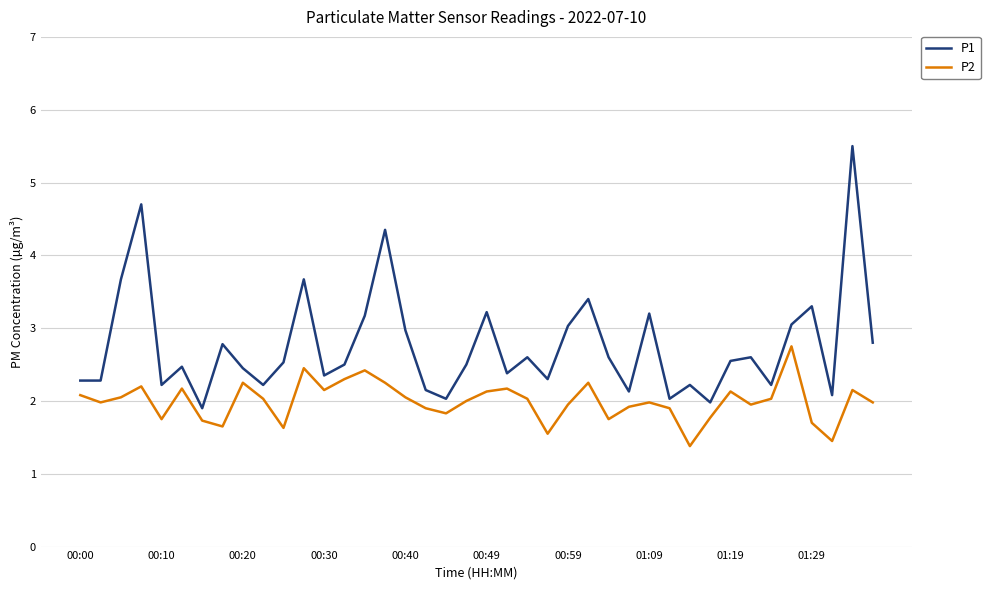

What is the difference between the maximum and minimum values in the P2 series?

1.4